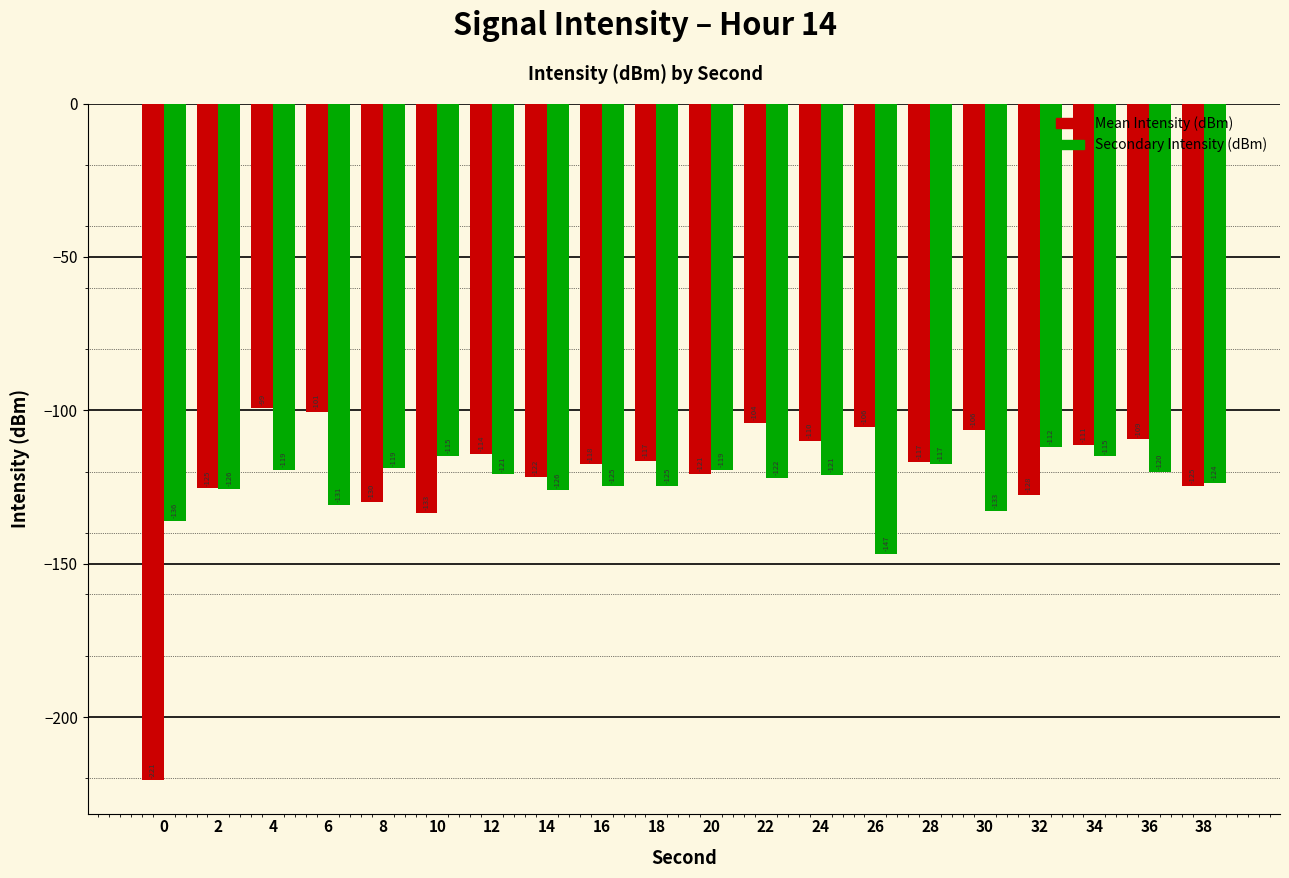

Count the number of categories in the chart.

20